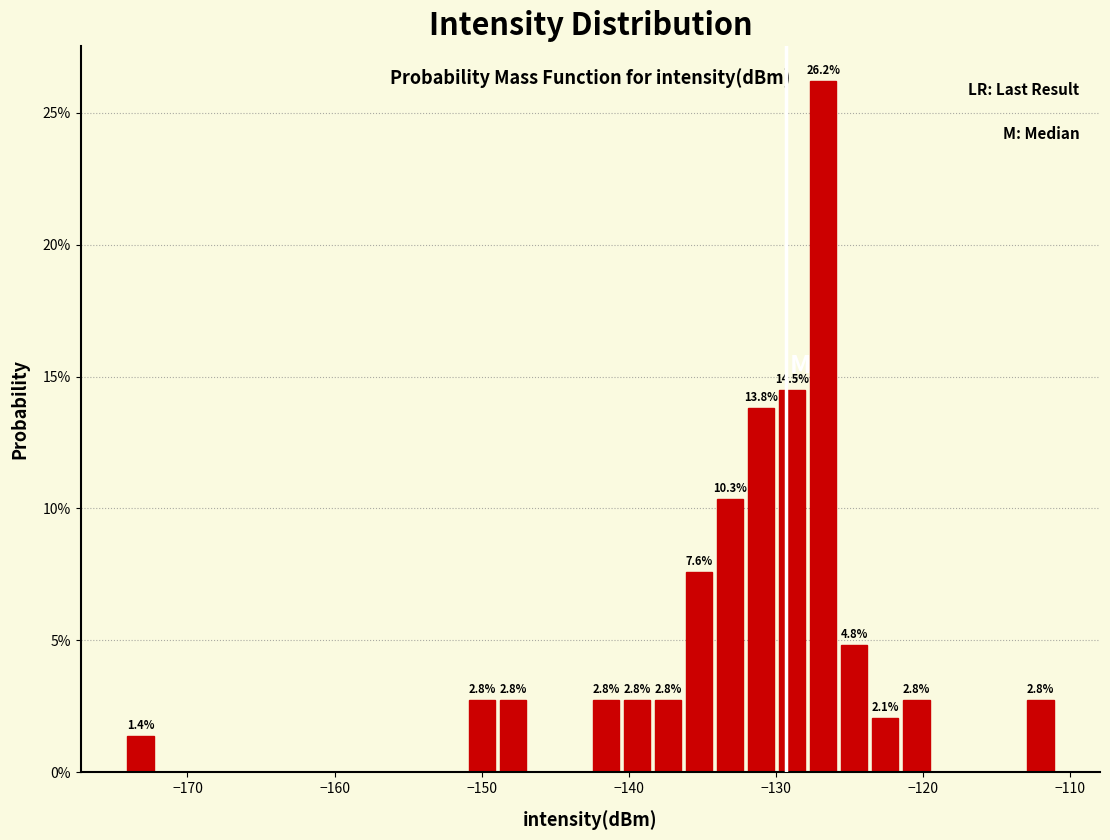

Read against the x-axis, roughly where is the centre of the tallest bar?

-127